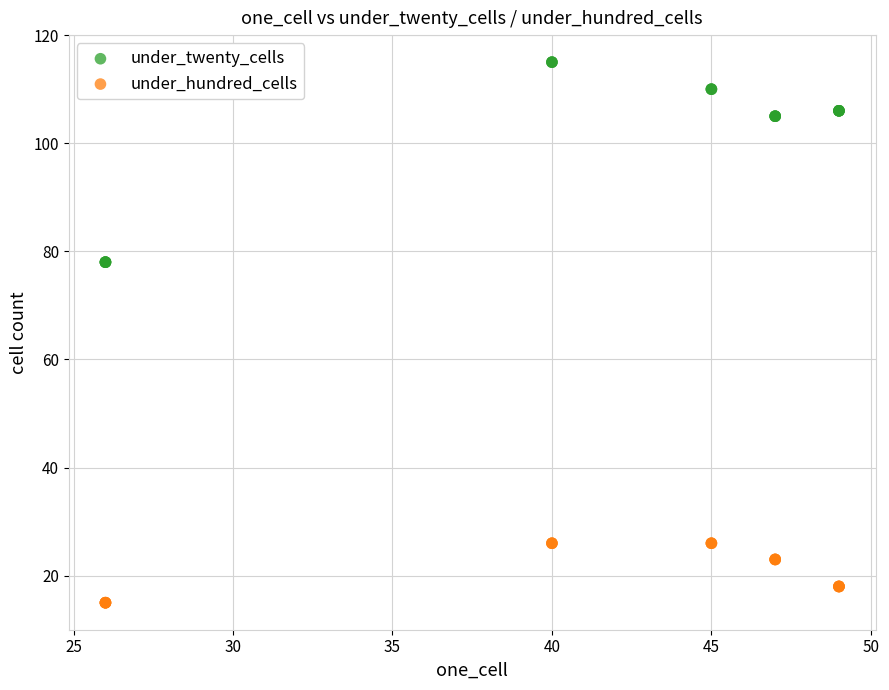

What are all the series names shown in the legend?

under_twenty_cells, under_hundred_cells